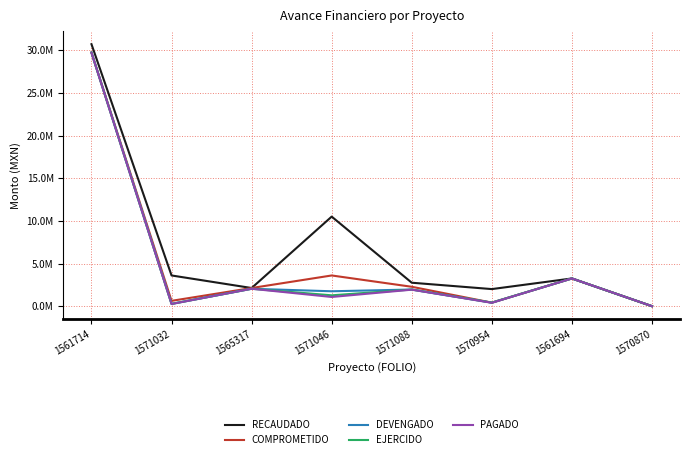

What is the difference between the second highest and minimum values in the RECAUDADO series?

10500000.0